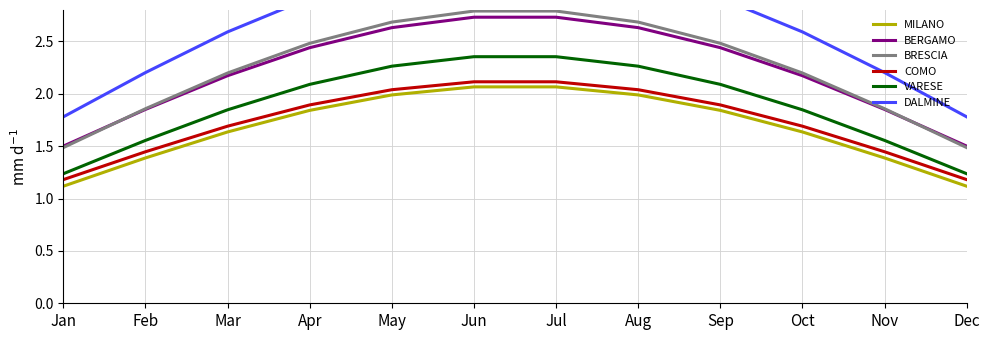

Reading right to left, transcribe all the data shown in this chart.

MILANO: 1.1	1.4	1.6	1.8	2.0	2.1	2.1	2.0	1.8	1.6	1.4	1.1
BERGAMO: 1.5	1.9	2.2	2.4	2.6	2.7	2.7	2.6	2.4	2.2	1.9	1.5
BRESCIA: 1.5	1.9	2.2	2.5	2.7	2.8	2.8	2.7	2.5	2.2	1.9	1.5
COMO: 1.2	1.4	1.7	1.9	2.0	2.1	2.1	2.0	1.9	1.7	1.4	1.2
VARESE: 1.2	1.6	1.8	2.1	2.3	2.4	2.4	2.3	2.1	1.8	1.6	1.2
DALMINE: 1.8	2.2	2.6	2.9	3.1	3.3	3.3	3.1	2.9	2.6	2.2	1.8